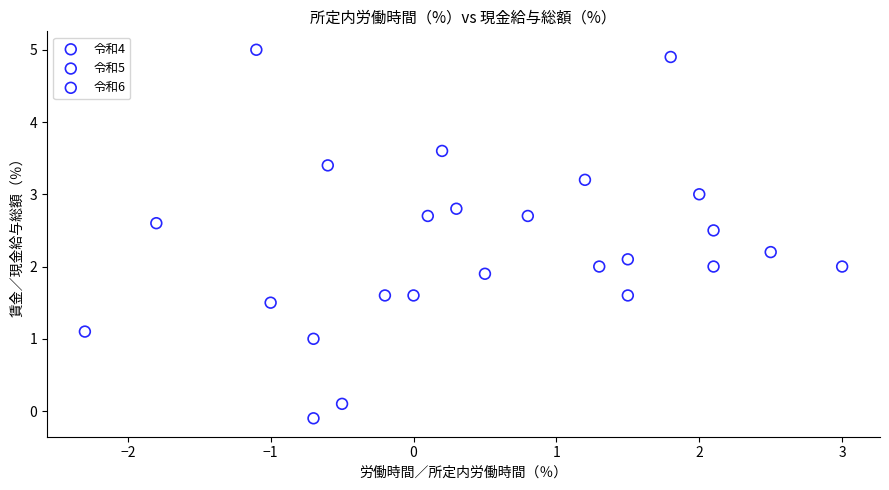

Which series contains the highest Y value?

令和4